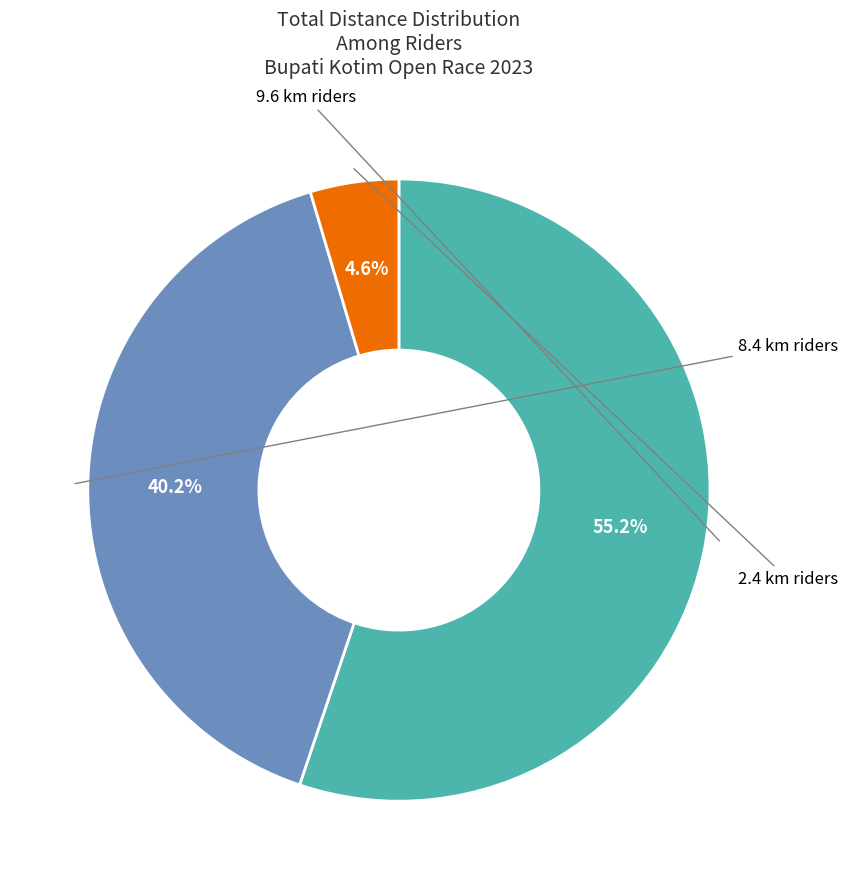

Is there any slice that represents more than half of the pie?

Yes